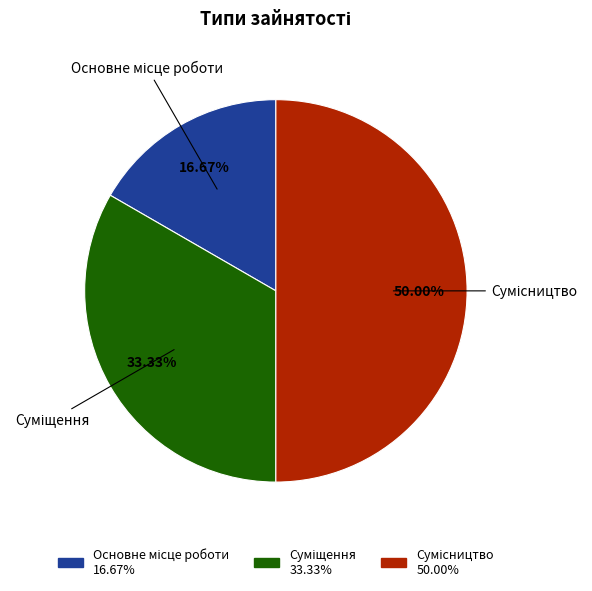

The Основне місце роботи slice represents 29% of the pie. True or false?

False